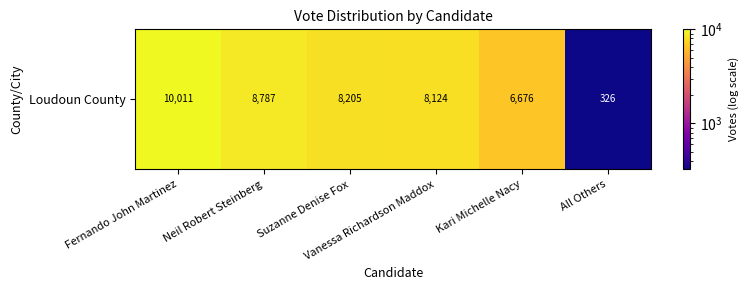

How many categories are shown in the chart?

6